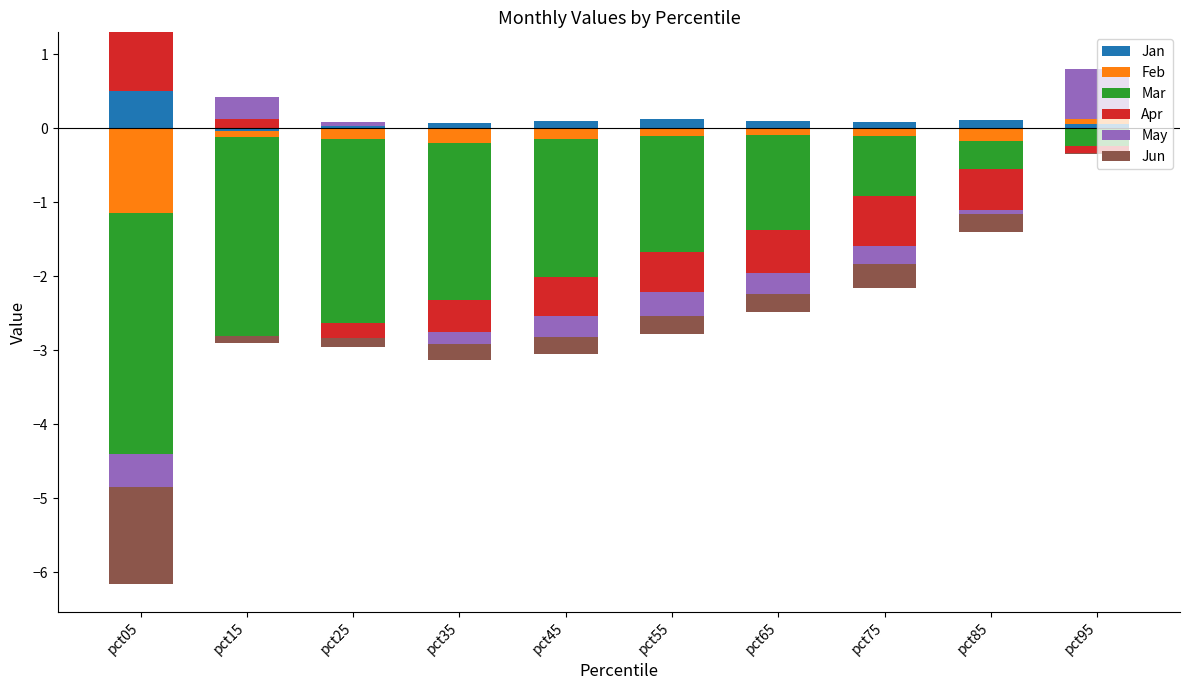

What is the value of the Jan bar at the 8th from the left?

0.1